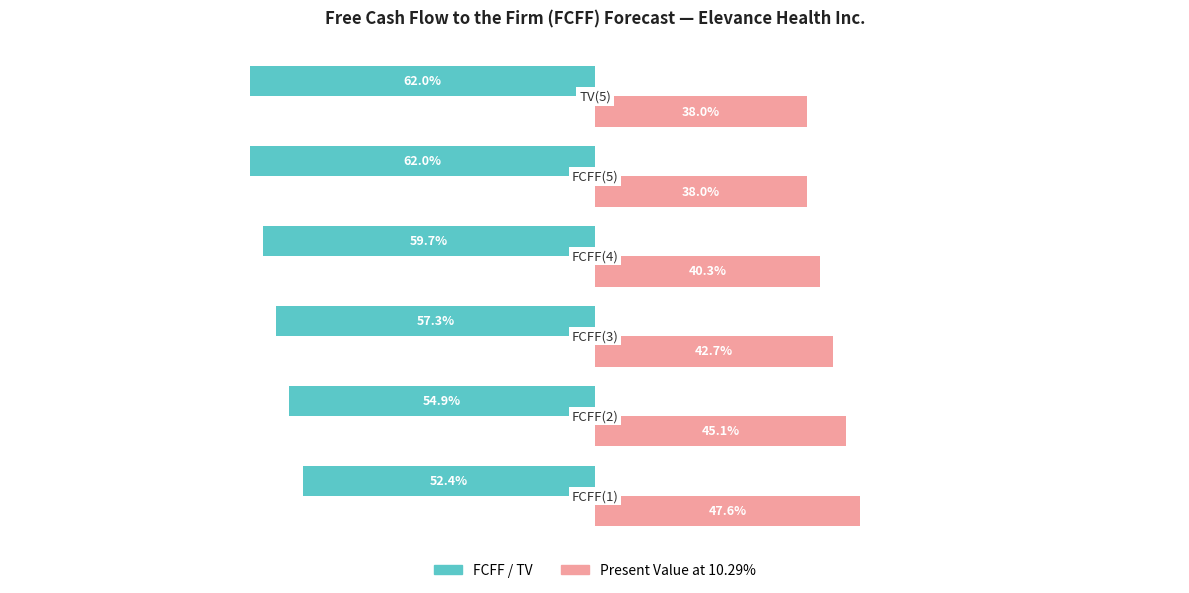

List the series in order of their peak value, highest first.

Present Value at 10.29%, FCFF / TV